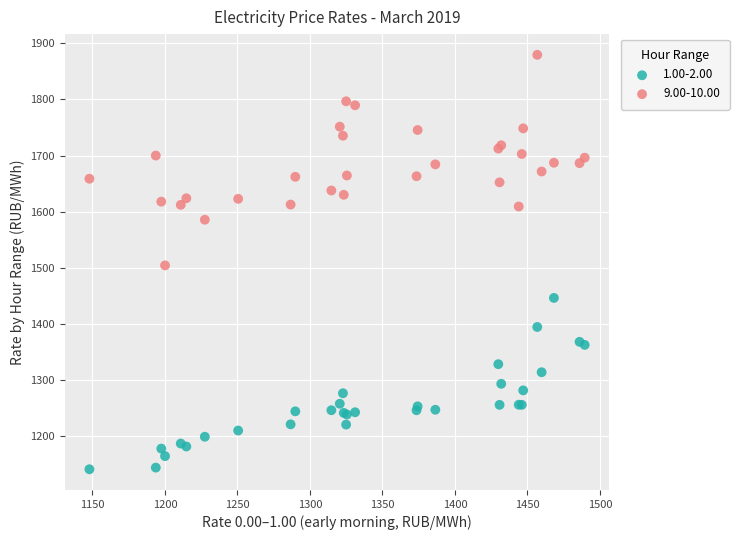

Which series reaches the minimum Y coordinate?

1.00-2.00